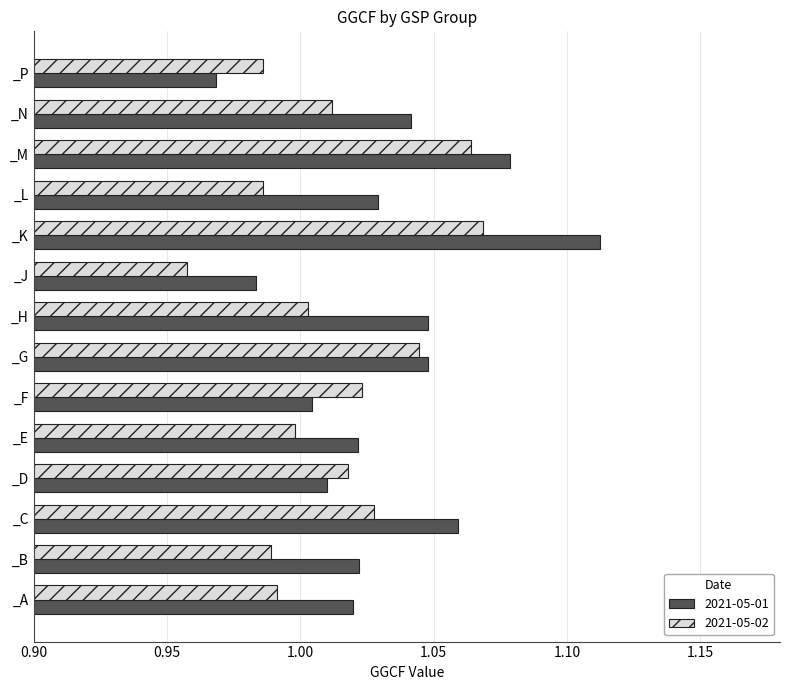

Rank the series at _H from lowest to highest value.

2021-05-02, 2021-05-01